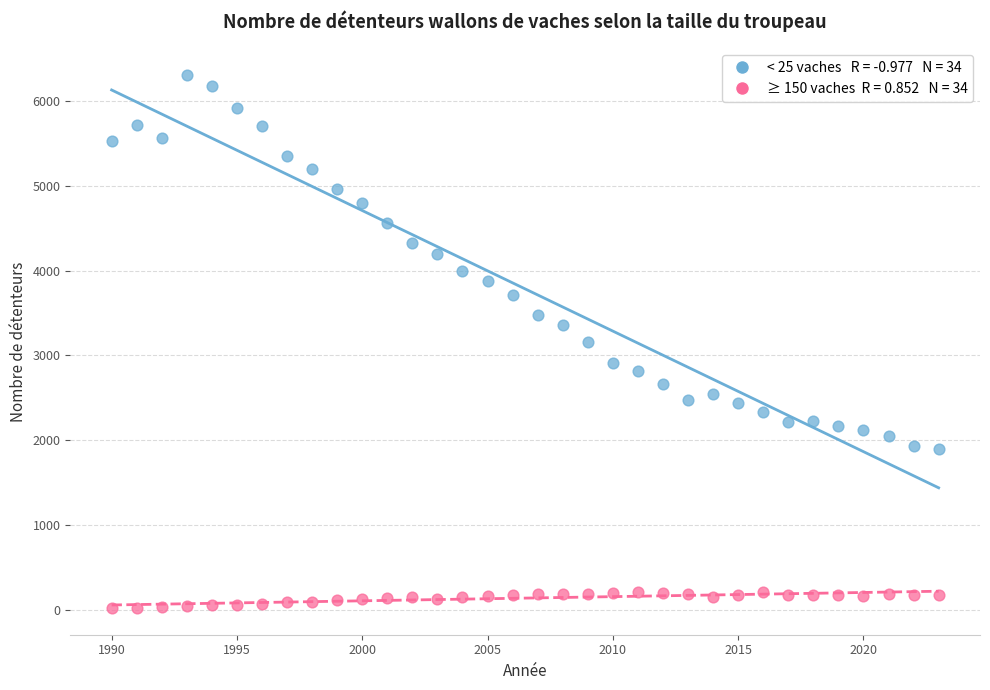

Across all data points, what is the range of X values (max minus min)?

33